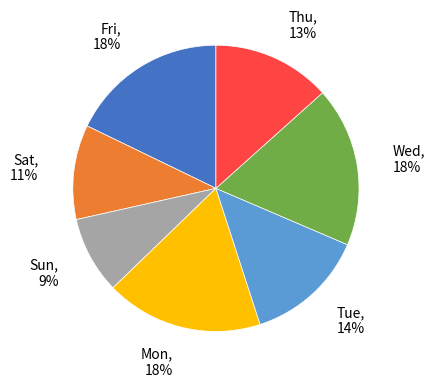

True or false: Tue accounts for 27% of the total.

False